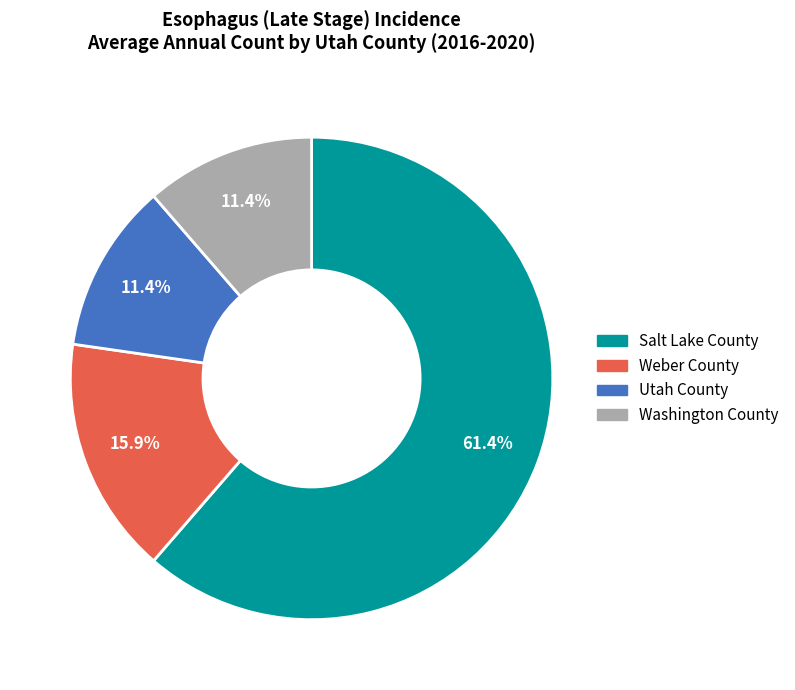

What portion of the pie excludes Washington County?

88.6%